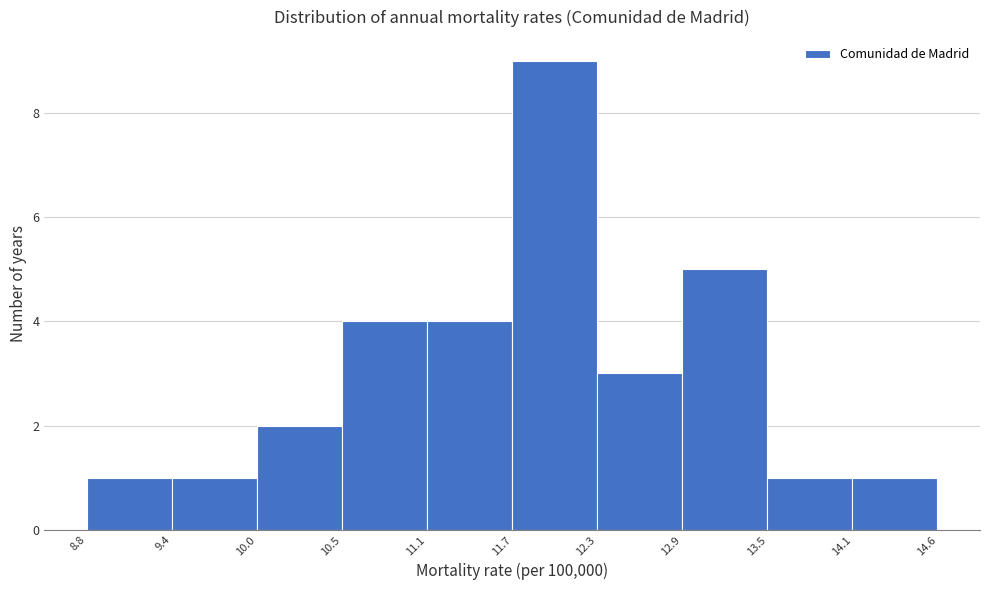

How tall is the bar that spans 12.3 to 12.9 on the x-axis? The values are not printed on the chart, so give them approximately, as read against the axis.

3